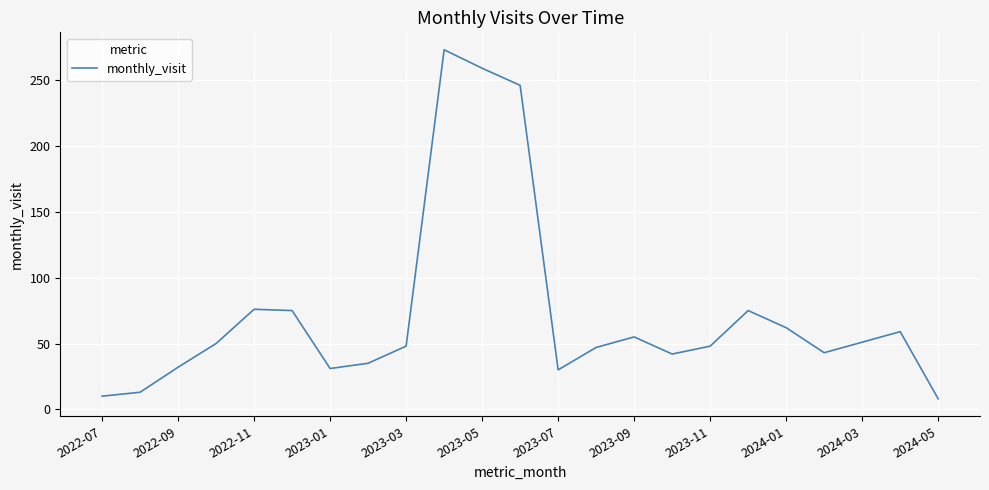

What is the difference between the maximum and minimum values?

265